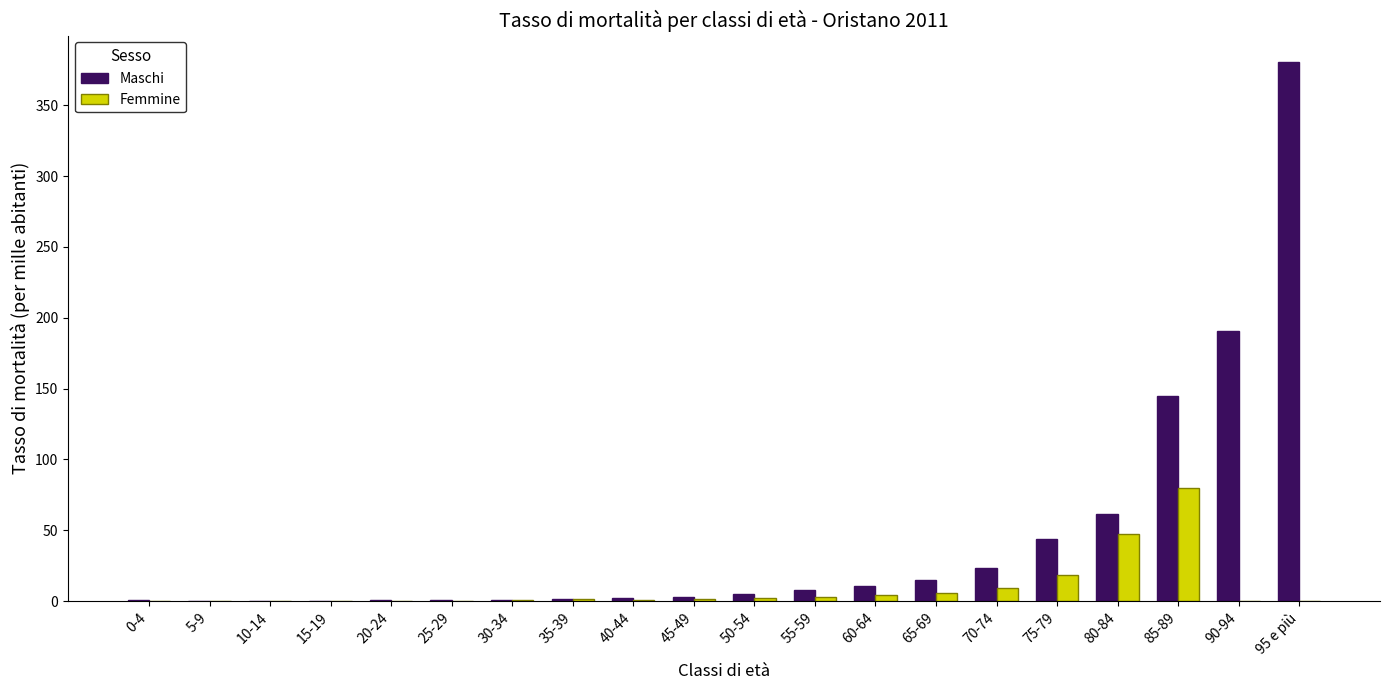

What is the sum of all Maschi values?

891.4